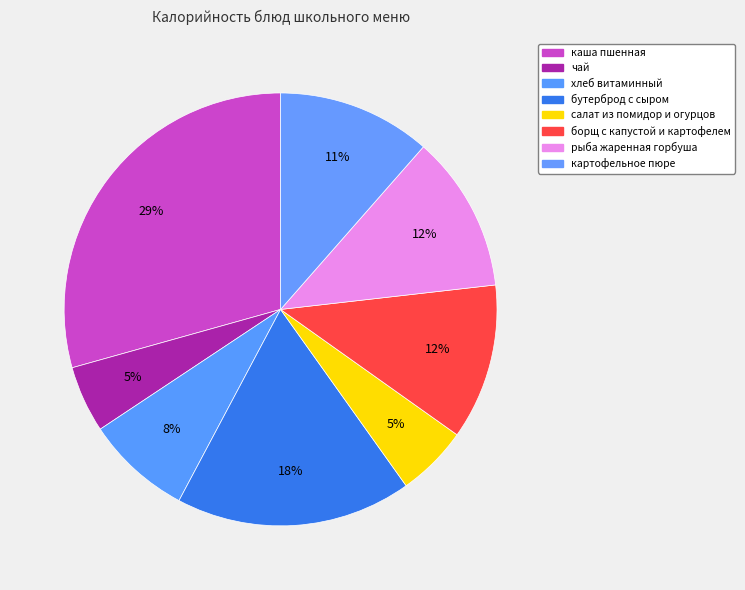

How many slices are in this pie chart?

8